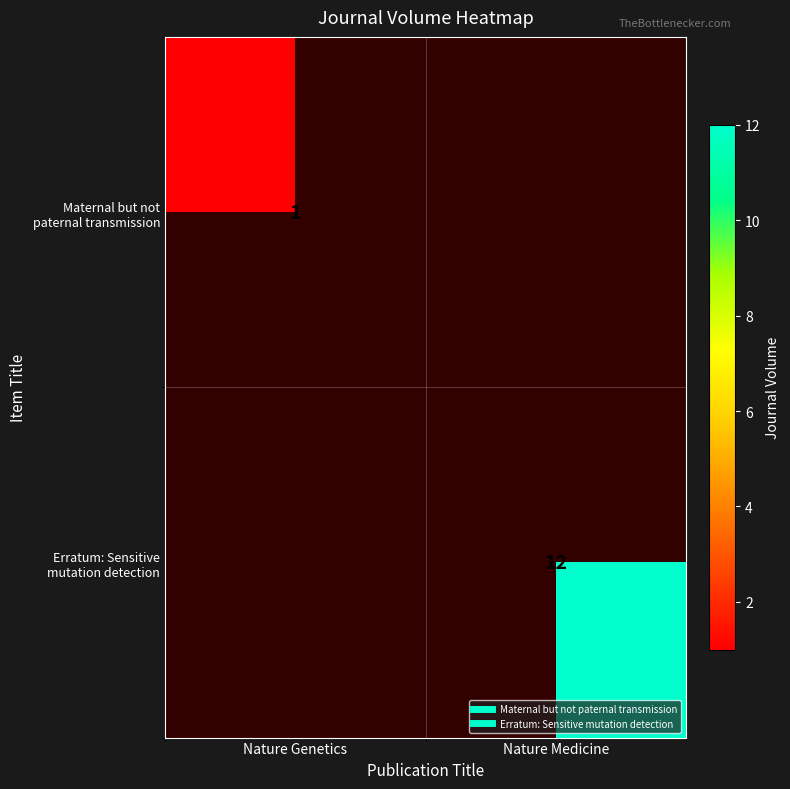

How many positive values does the Erratum: Sensitive mutation detection series have?

1